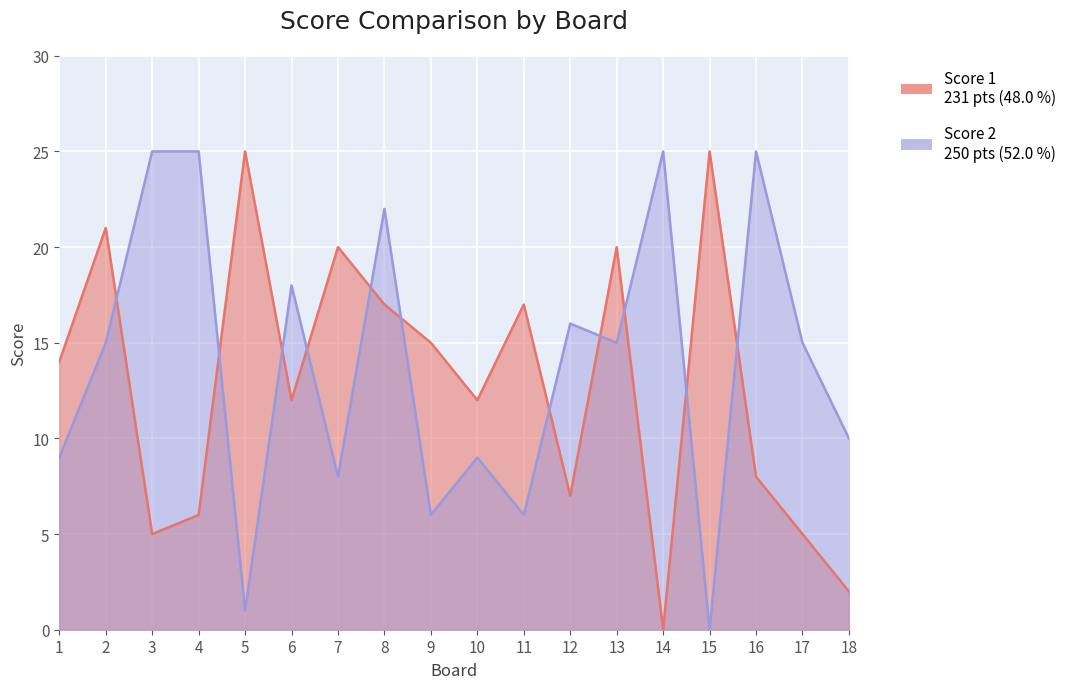

What is the value of the Score 1 point at the 8th from the left?

17